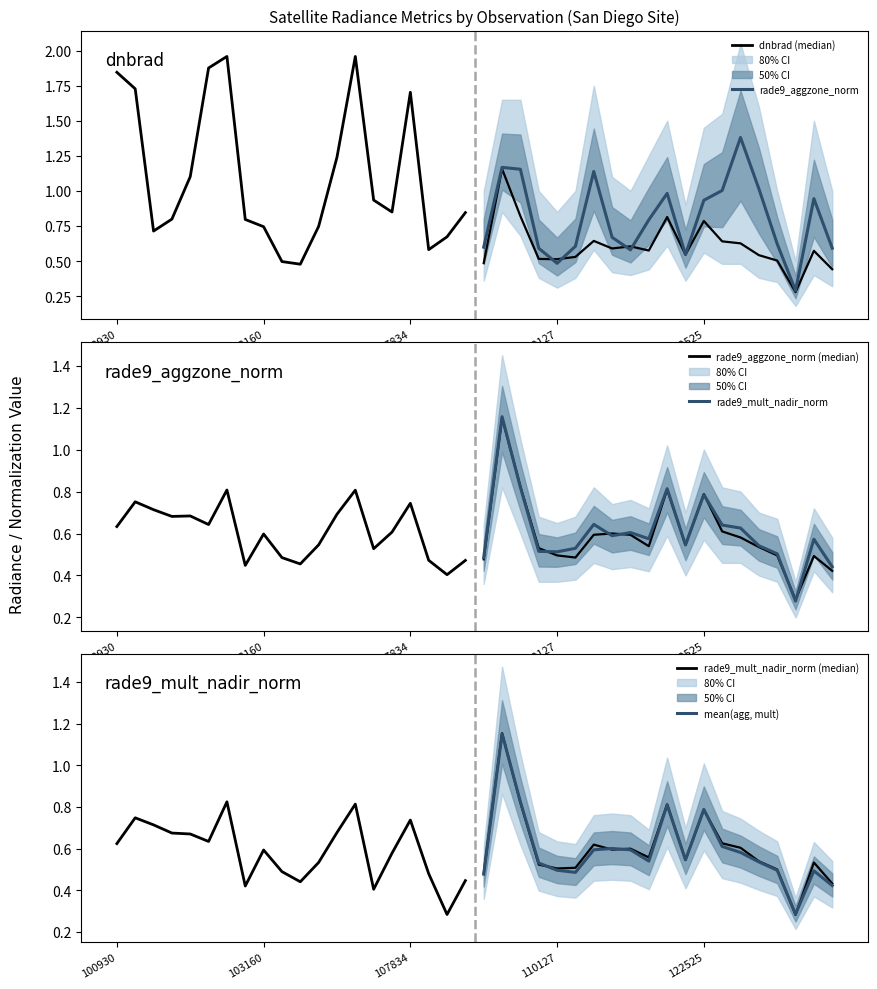

At which label does rade9_mult_nadir_norm (median) reach its minimum?

18